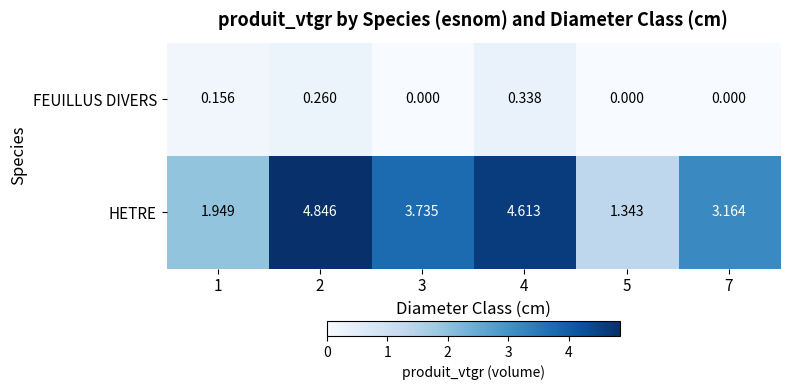

Which series has the largest total across all categories?

HETRE